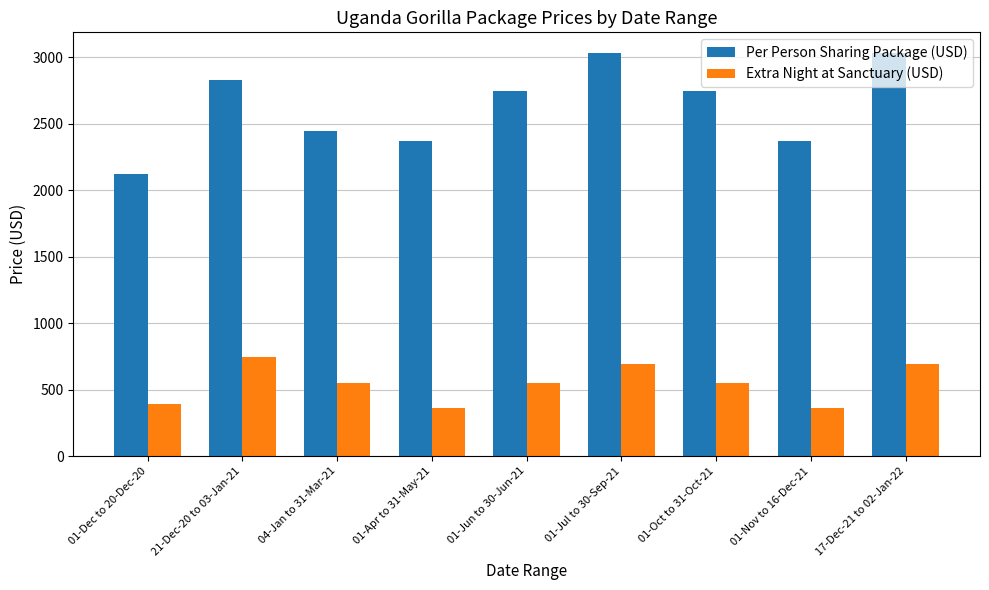

What are all the series names shown in the legend?

Per Person Sharing Package (USD), Extra Night at Sanctuary (USD)